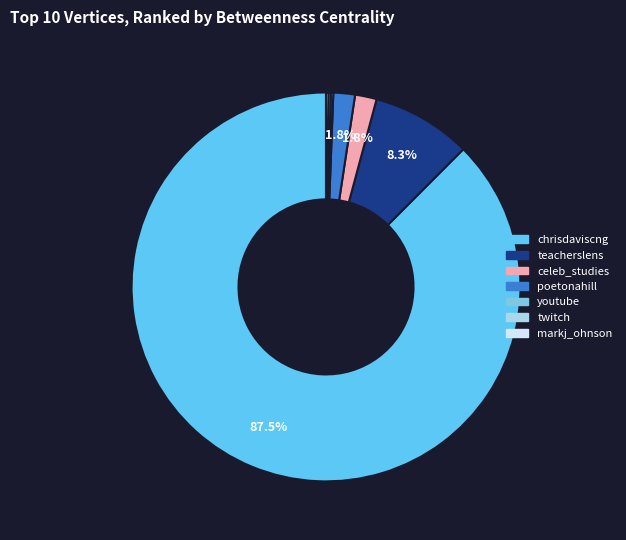

Rank the categories by value from lowest to highest.

youtube, twitch, markj_ohnson, celeb_studies, poetonahill, teacherslens, chrisdaviscng